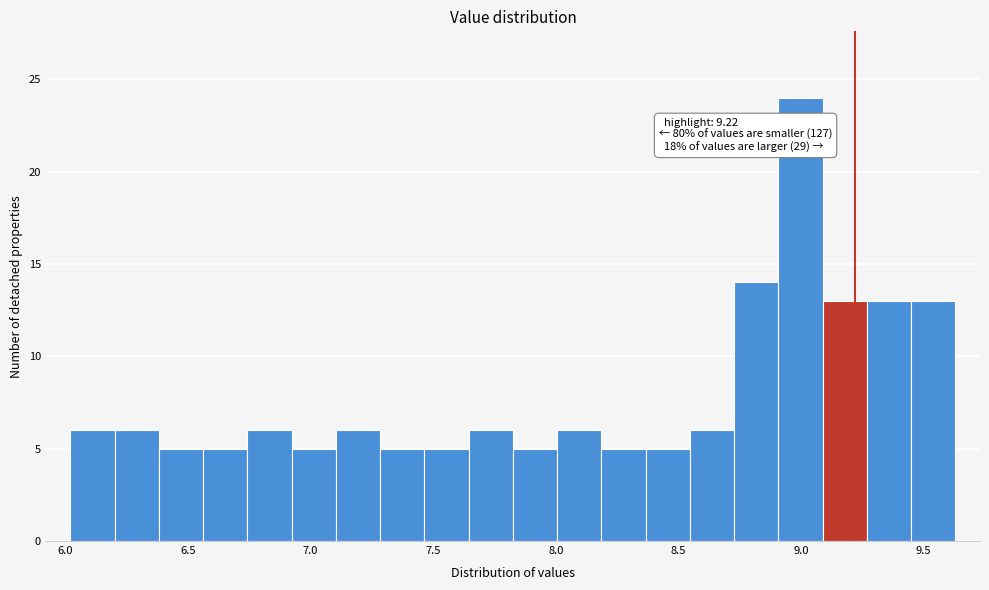

Around what value on the x-axis is the tallest bar? Give the approximate position of its centre, as read against the axis.

9.00